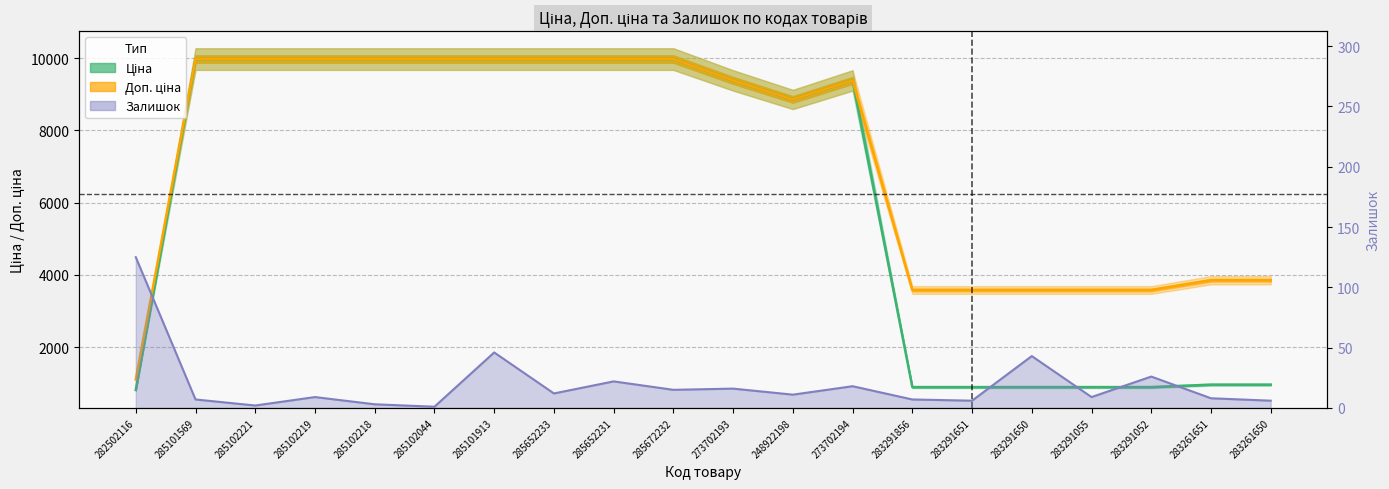

At which label is Ціна closest to 5396?

248922198